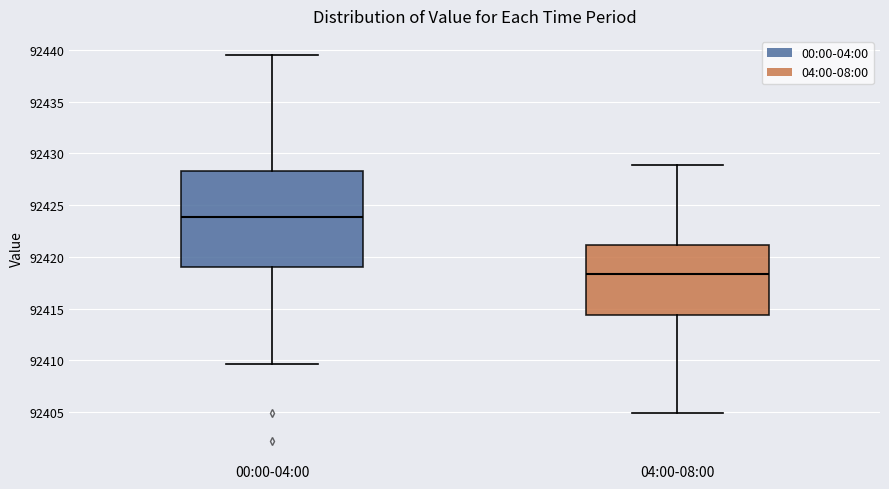

Where is the upper edge of the box for 04:00-08:00 on the y-axis? The values are not printed on the chart, so give them approximately, as read against the axis.

92421.0